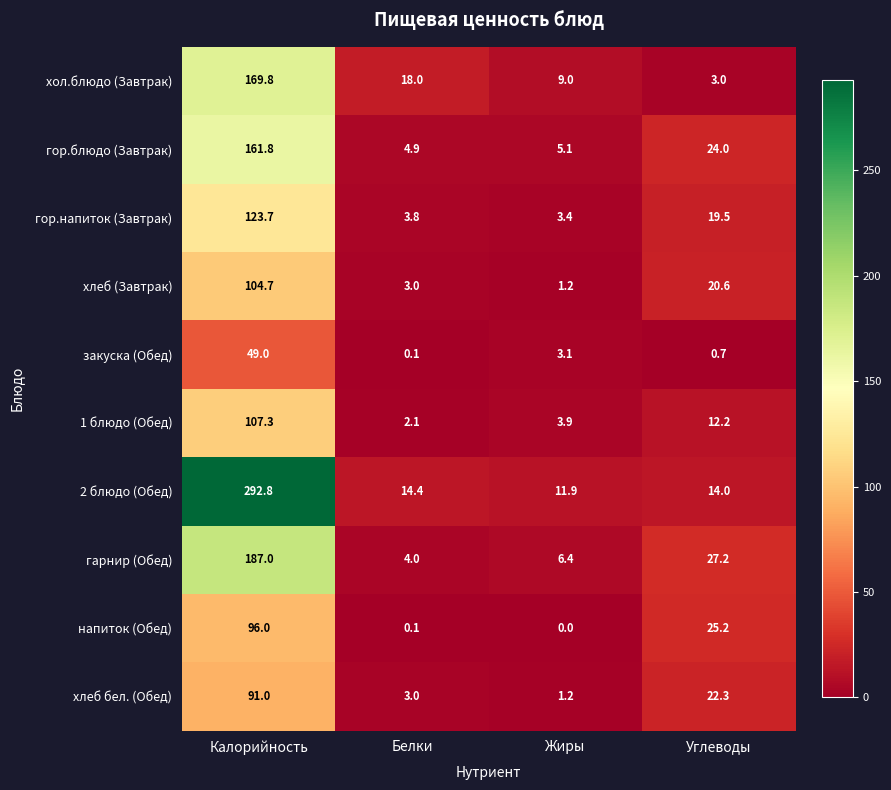

Rank the series by their maximum value, from highest to lowest.

2 блюдо (Обед), гарнир (Обед), хол.блюдо (Завтрак), гор.блюдо (Завтрак), гор.напиток (Завтрак), 1 блюдо (Обед), хлеб (Завтрак), напиток (Обед), хлеб бел. (Обед), закуска (Обед)